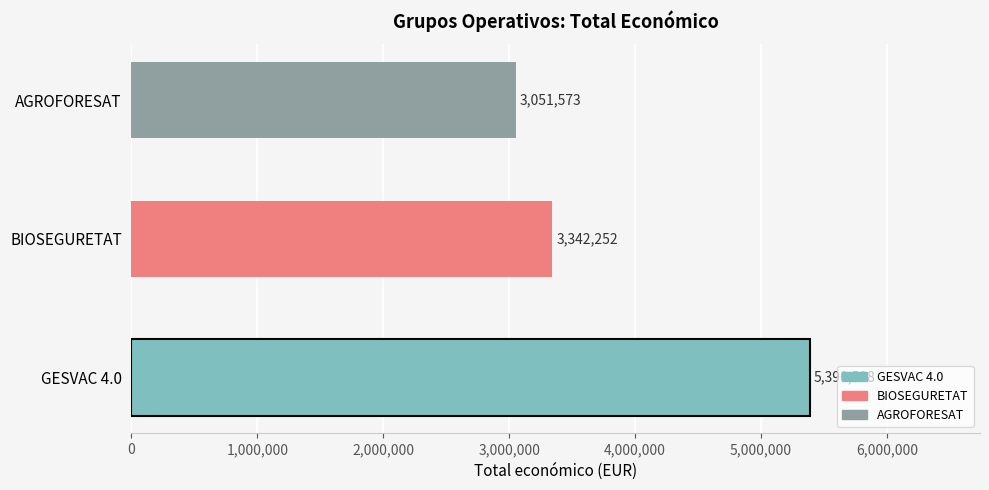

How many bars are there in total?

3